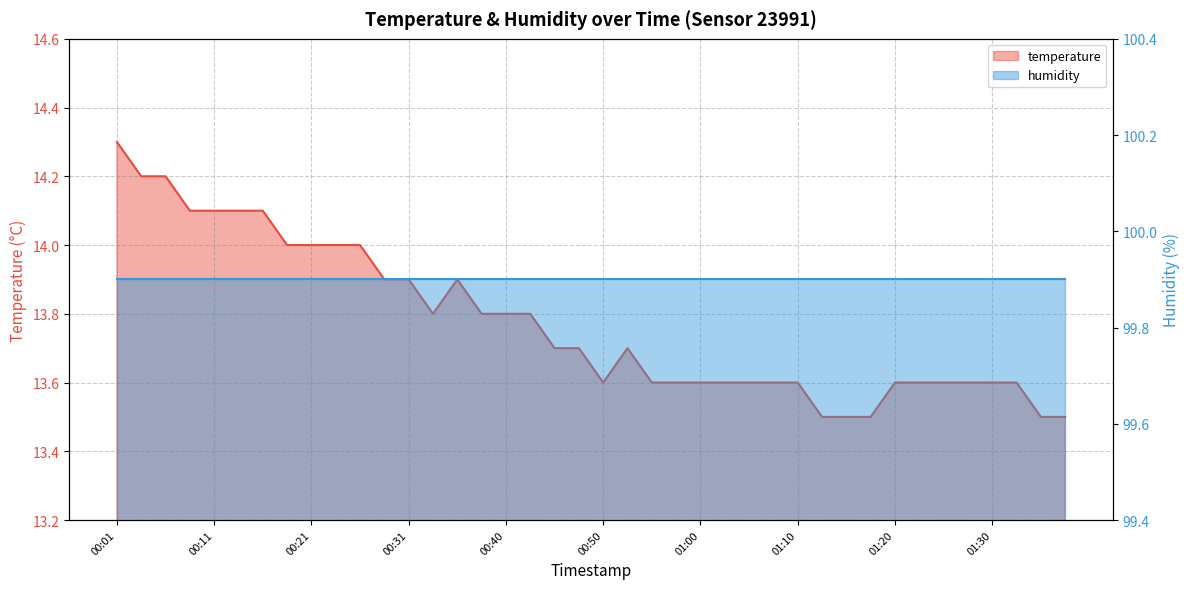

True or false: the data has more than 0 interior local peaks.

True